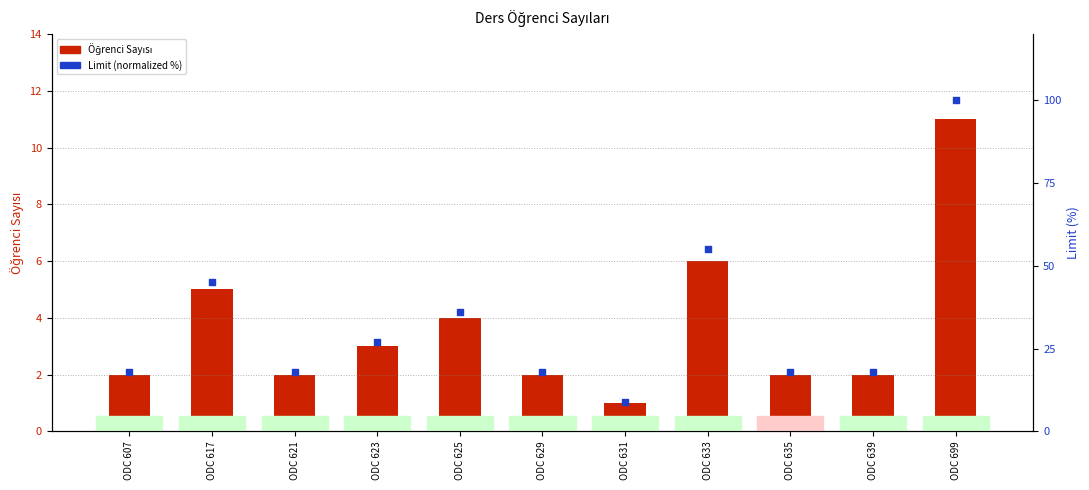

What are all the series names shown in the legend?

Öğrenci Sayısı, Limit (normalized %)